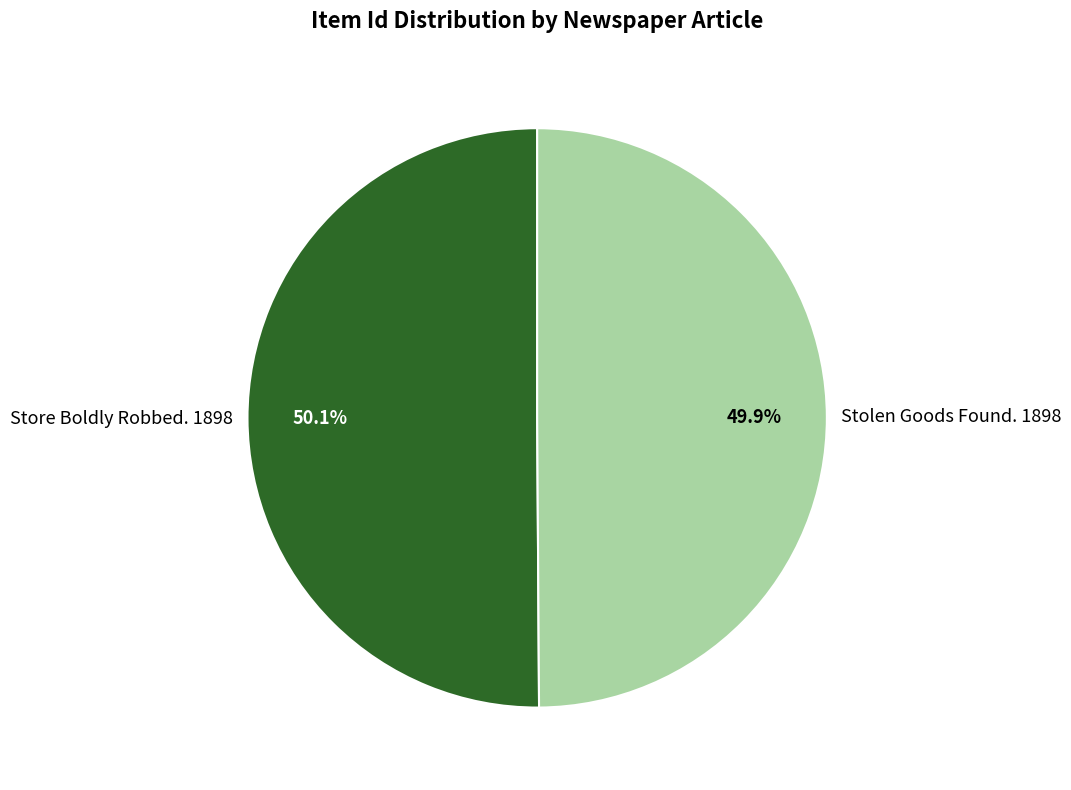

How many slices are in this pie chart?

2